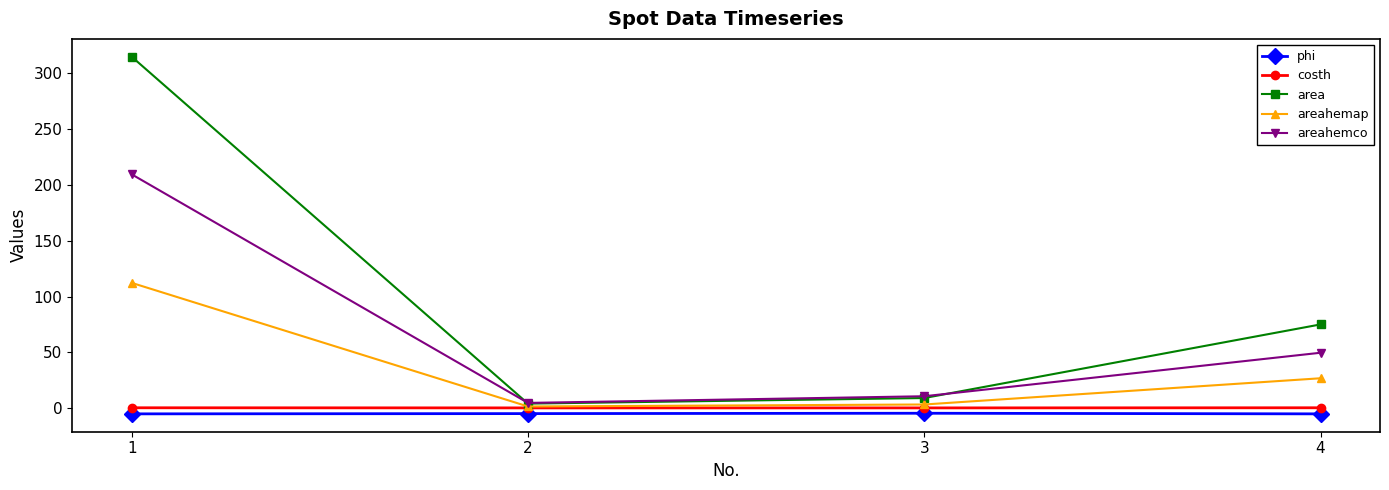

Is this an area chart (filled region under the line)?

No